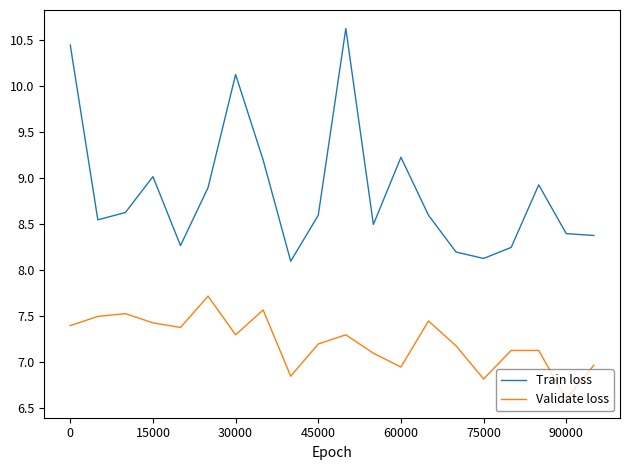

True or false: Train loss and Validate loss cross at least once.

False